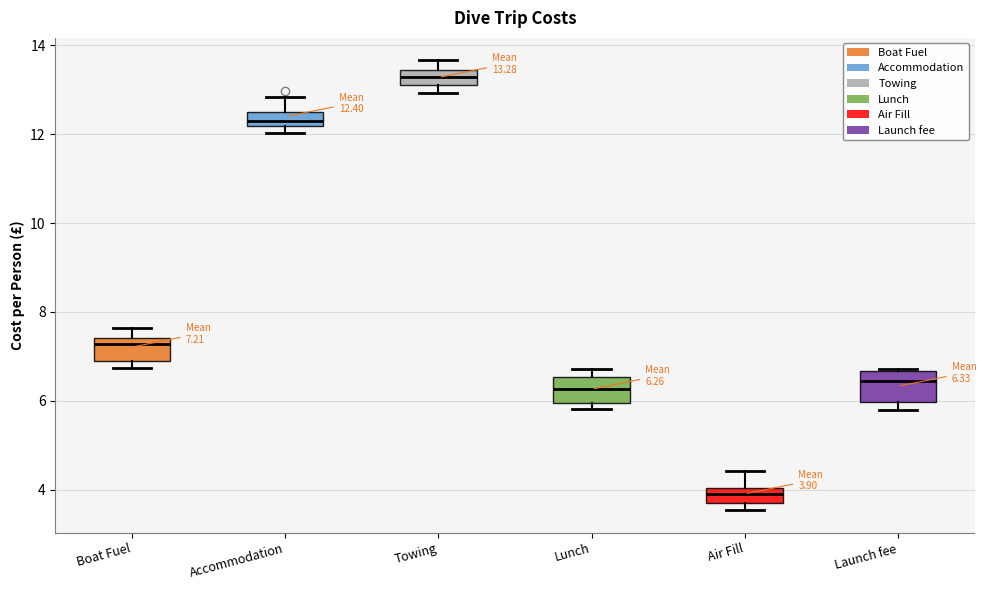

Which box has the highest median line?

Towing